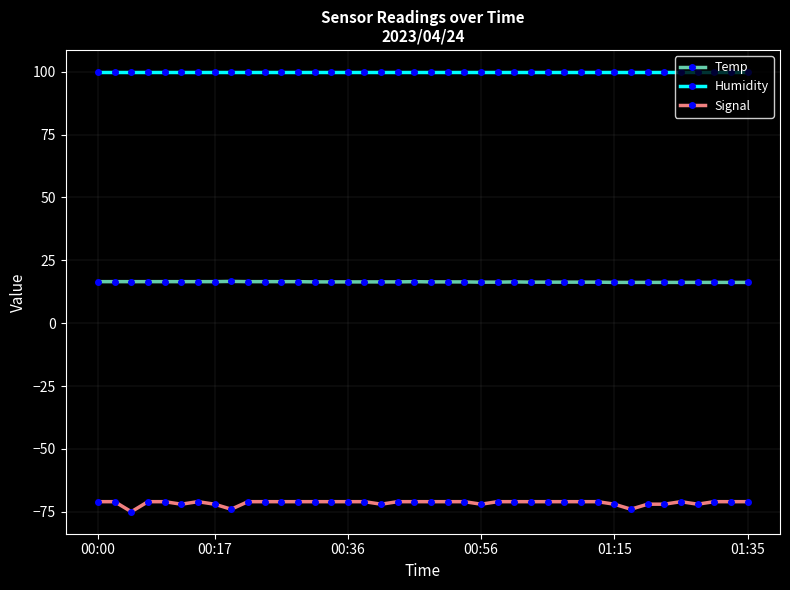

True or false: Temp and Signal cross at least once.

False